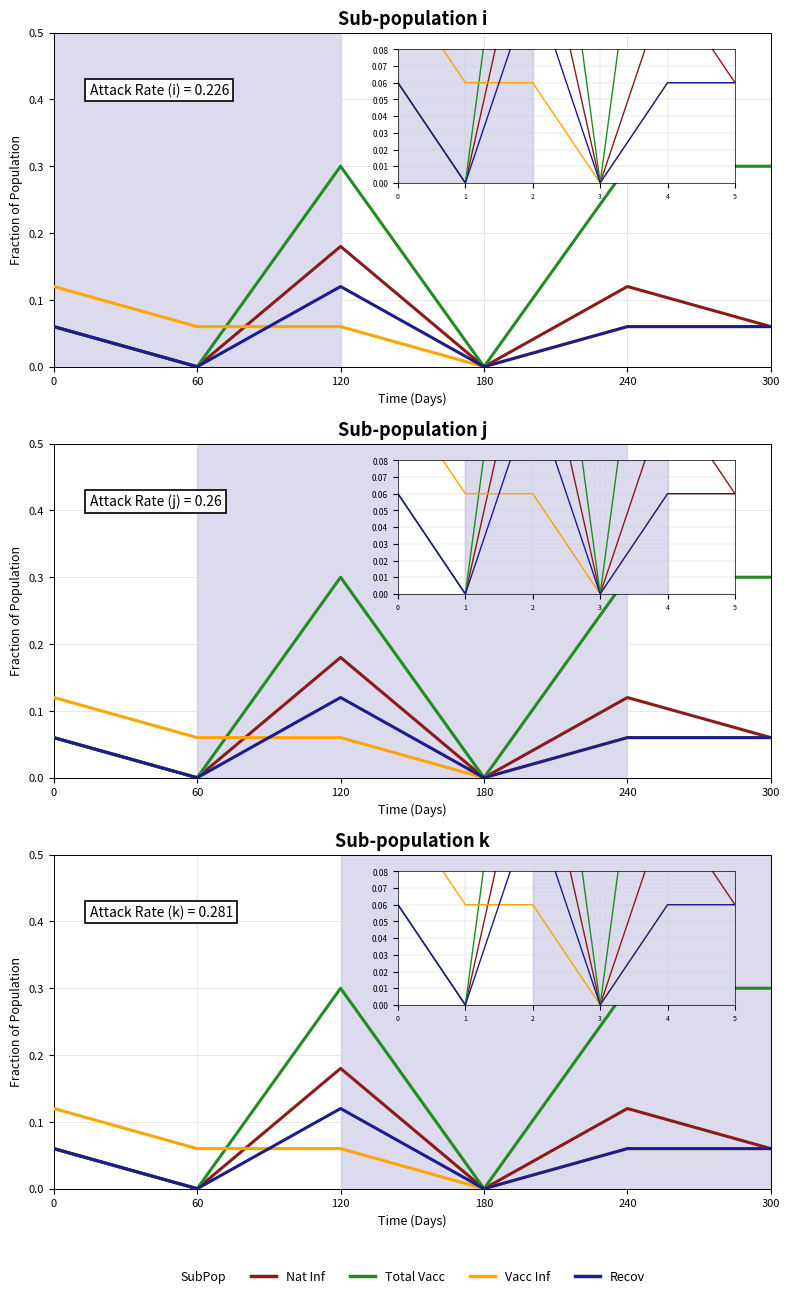

What is the value of the Total Vacc point at the 3rd from the left?

0.3